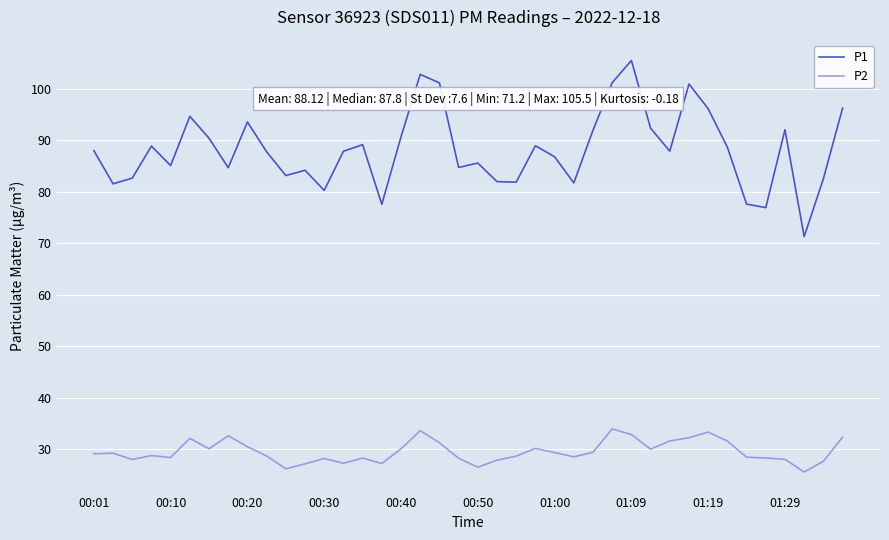

Rank the series by their maximum value, from lowest to highest.

P2, P1